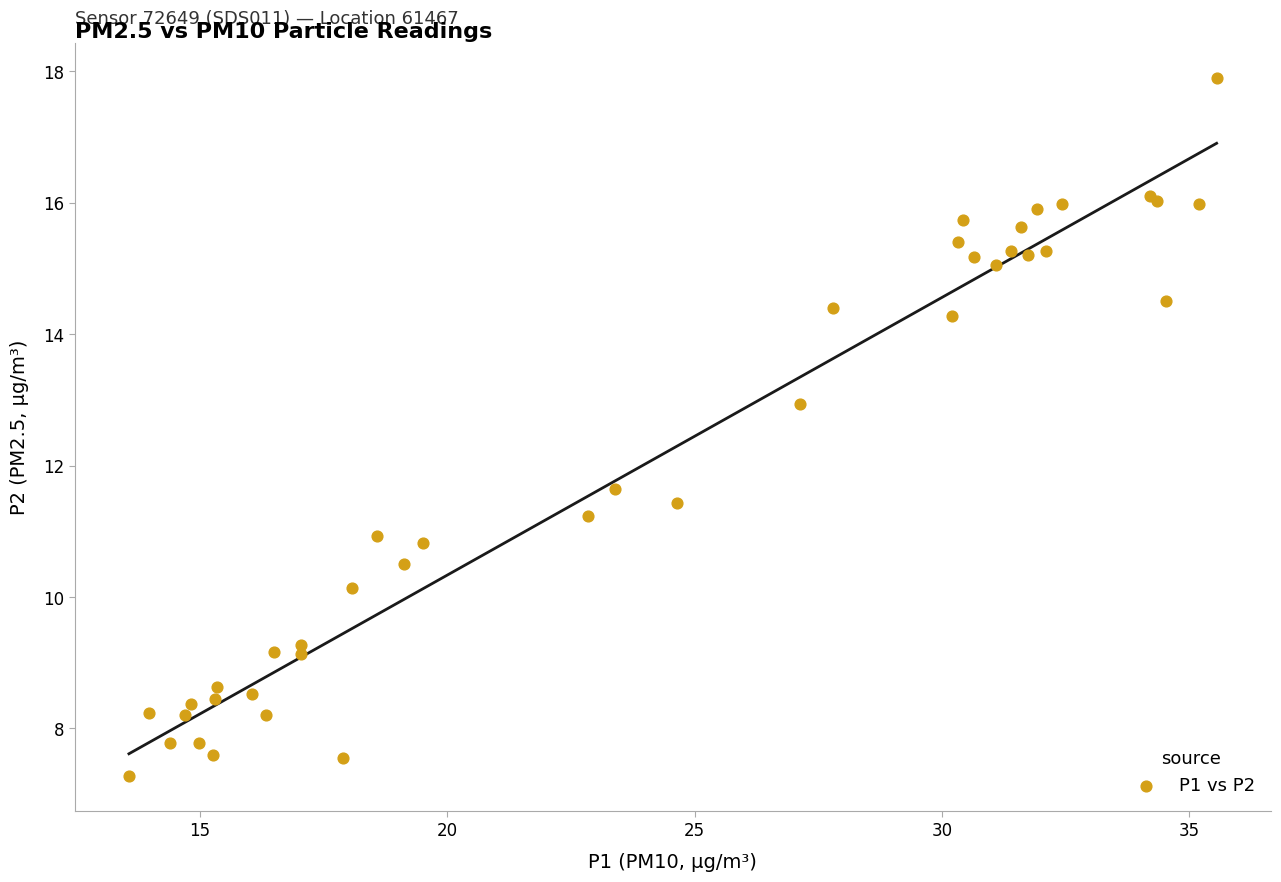

What Y value in the scatter plot is closest to 12?

11.7